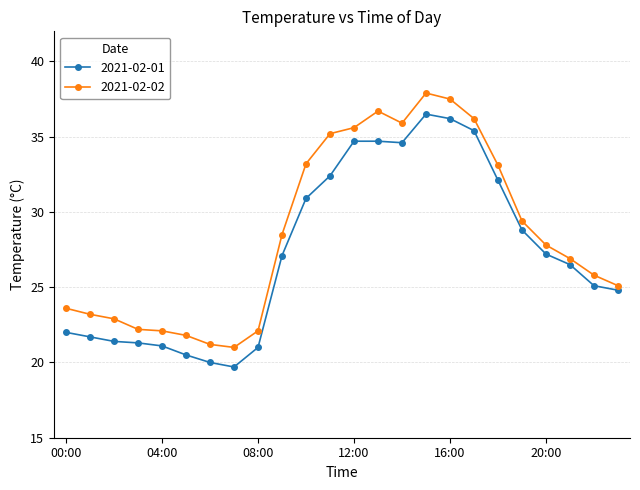

Does the chart display data point markers on the line(s)?

Yes